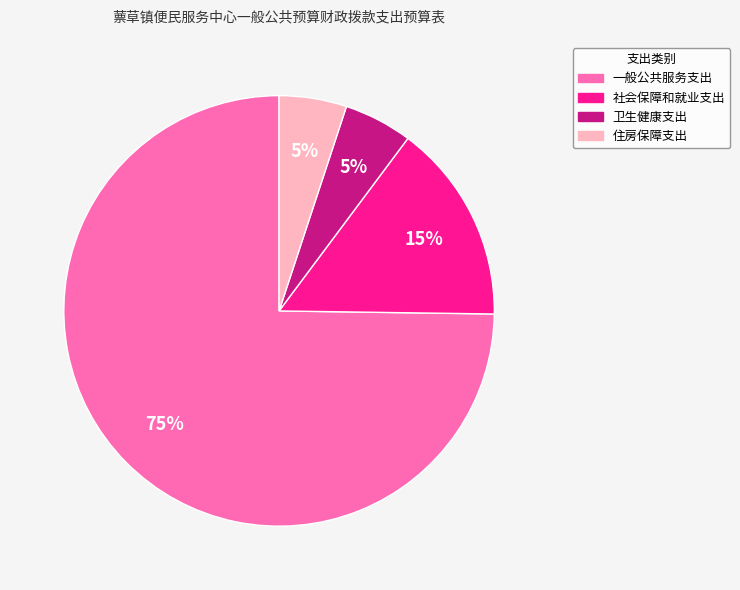

Is the sum of 社会保障和就业支出 and 住房保障支出 greater than half?

No